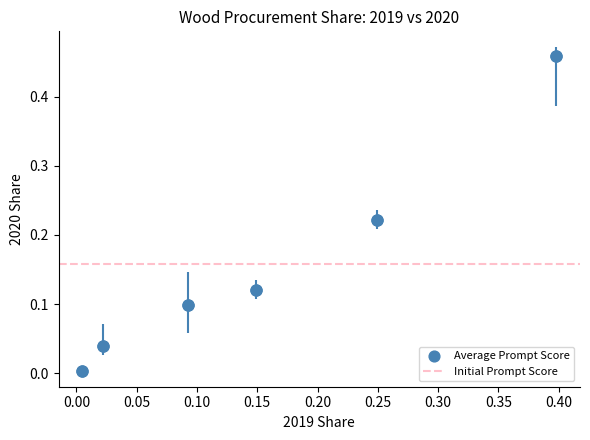

Count the number of points in this scatter plot.

6